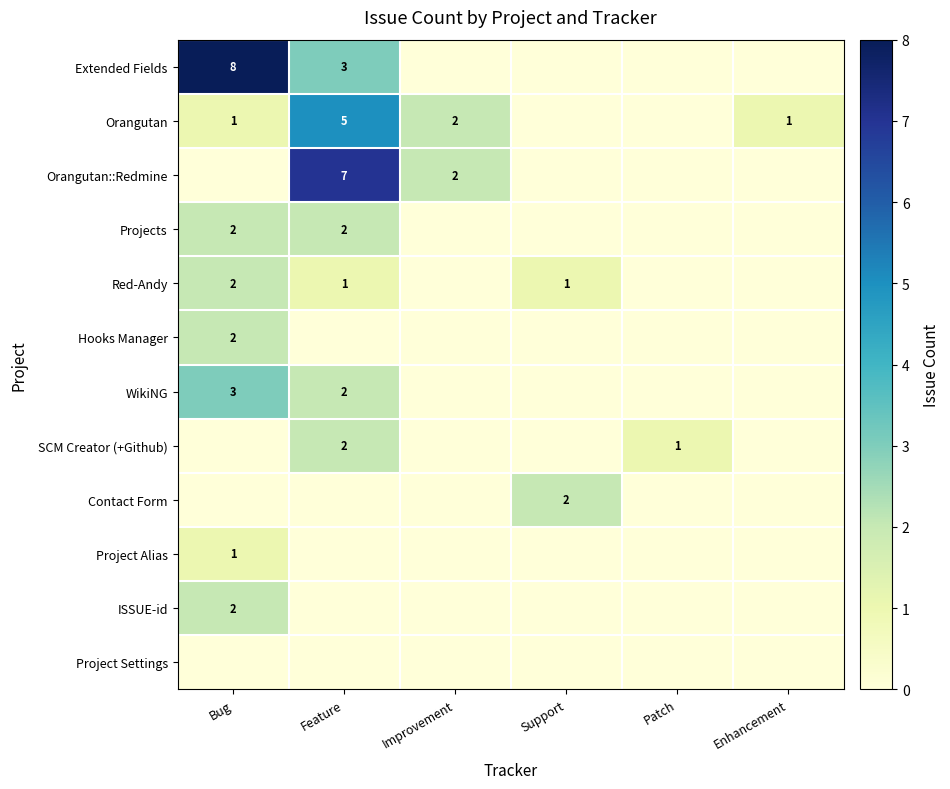

The Orangutan series shows 0 at Enhancement. True or false?

False